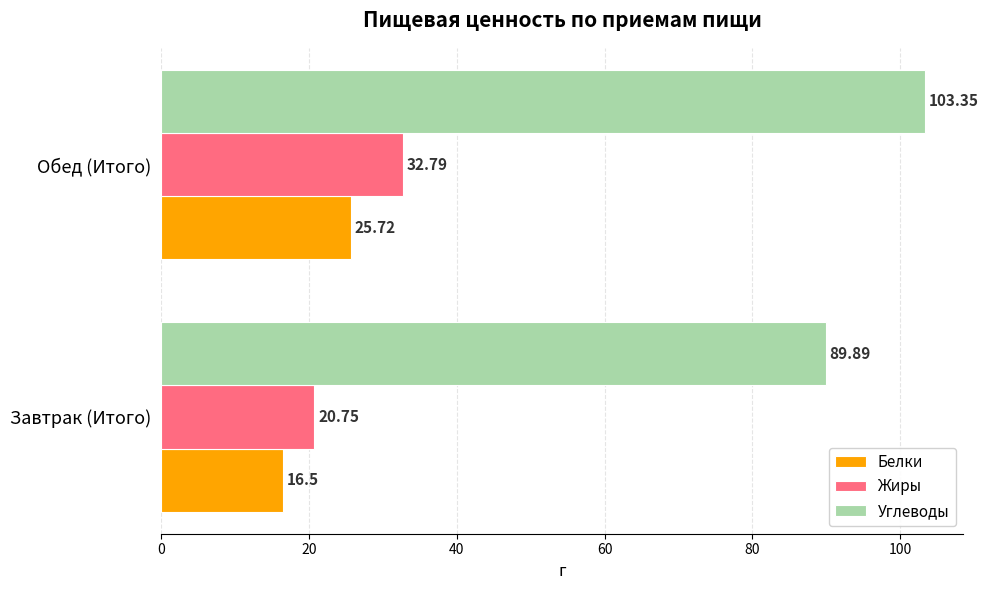

Between Завтрак (Итого) and Обед (Итого), which series saw the biggest shift?

Углеводы